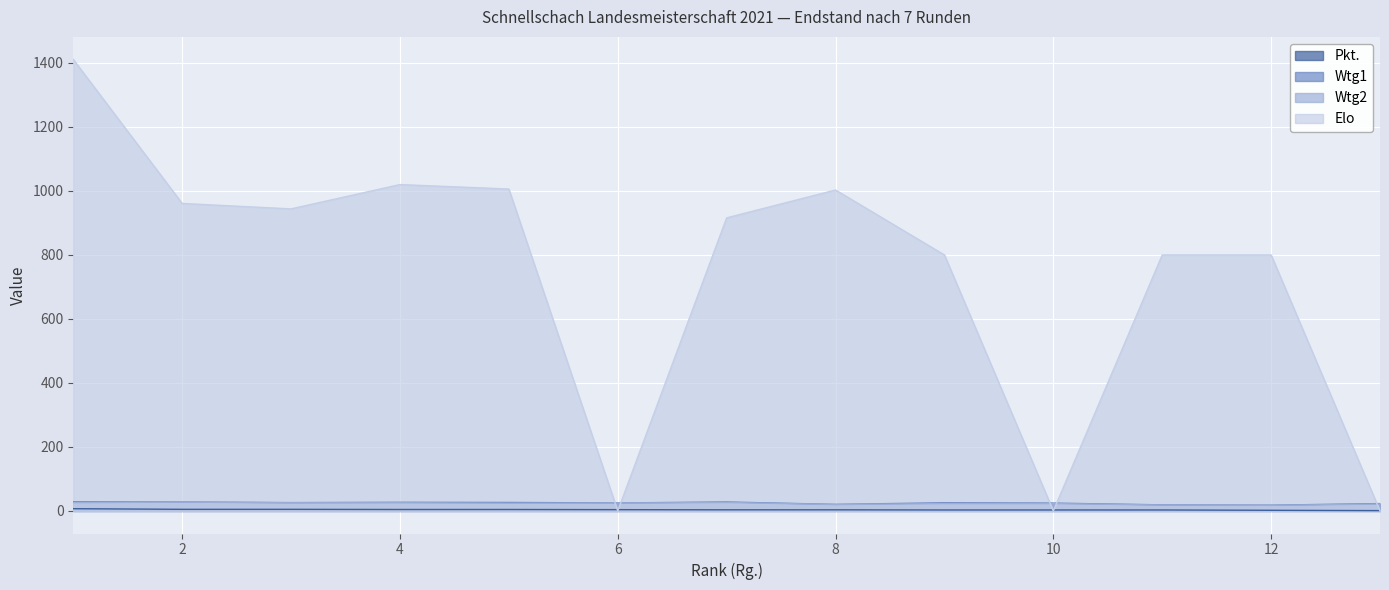

Which series has the largest total across all categories?

Elo